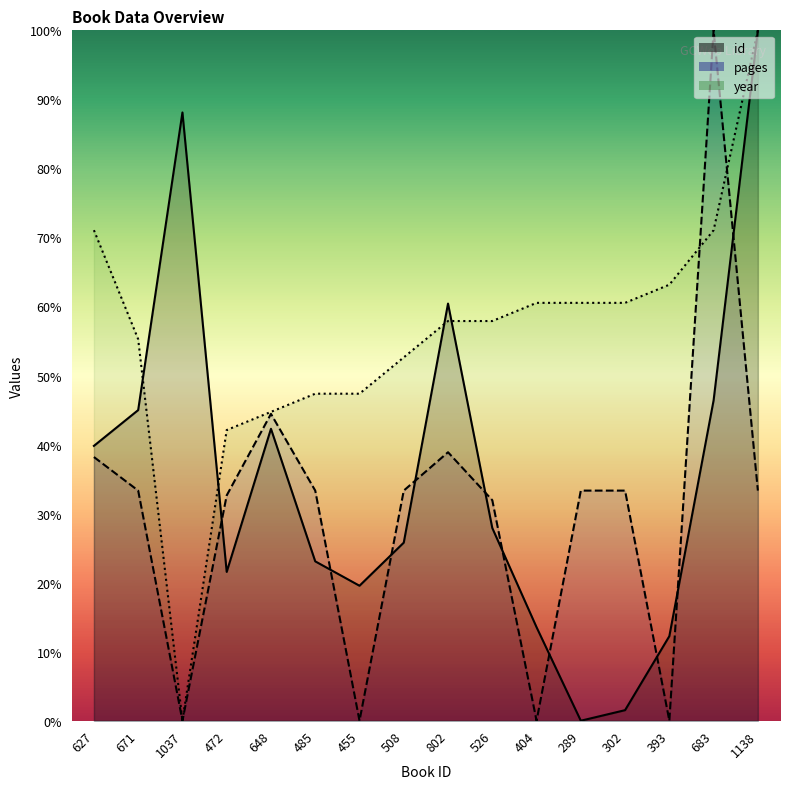

Reading left to right, what are all the values shown in this chart?

id: 39.8	45.0	88.1	21.6	42.3	23.1	19.6	25.8	60.4	27.9	13.5	0.0	1.5	12.2	46.4	100.0
pages: 38.2	33.3	0.0	32.6	44.4	33.3	0.0	33.3	38.9	31.9	0.0	33.3	33.3	0.0	100.0	33.3
year: 71.1	55.3	0.0	42.1	44.7	47.4	47.4	52.6	57.9	57.9	60.5	60.5	60.5	63.2	71.1	100.0